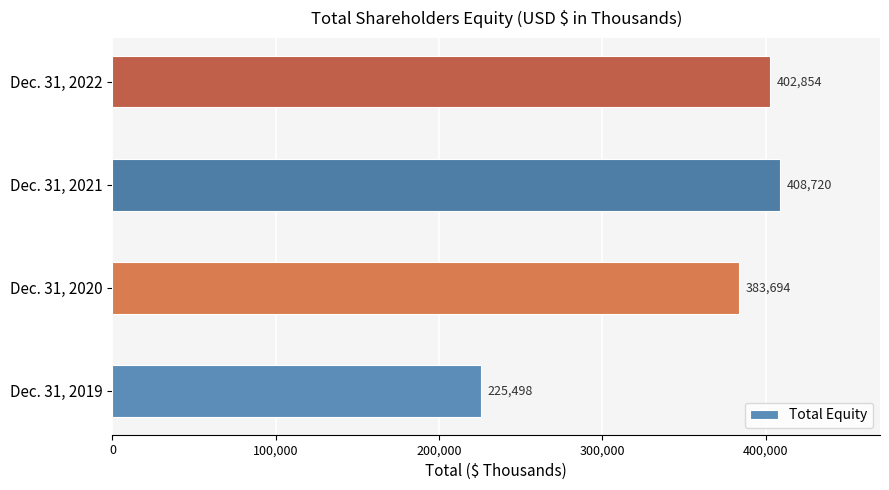

Rank the categories by value from highest to lowest.

Dec. 31, 2021, Dec. 31, 2022, Dec. 31, 2020, Dec. 31, 2019